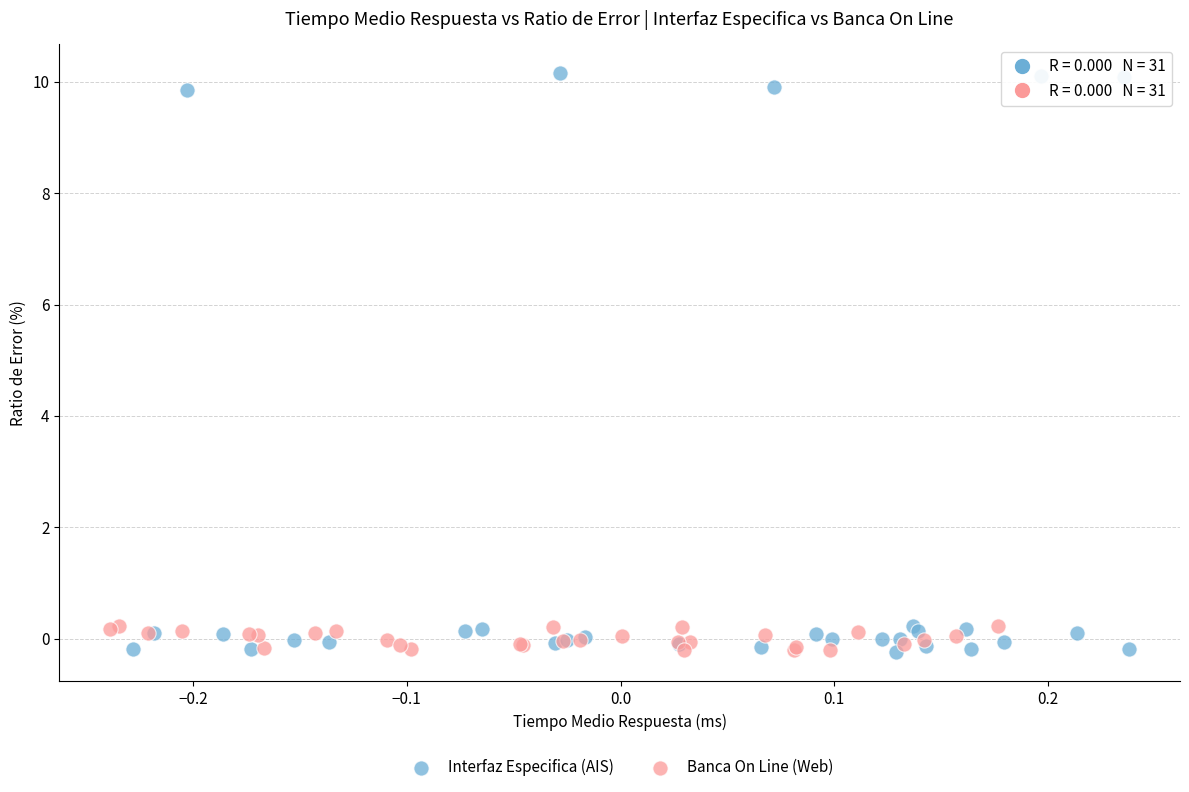

Which series has the largest Y range (max minus min)?

Interfaz Especifica (AIS)